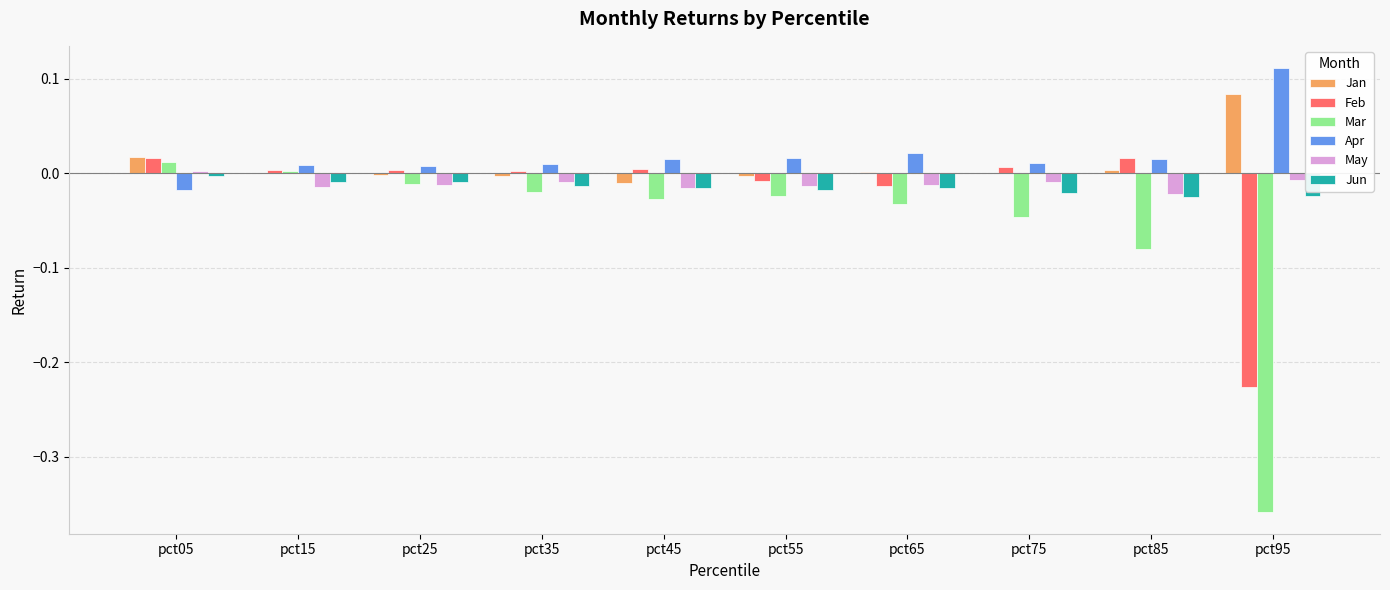

Which label corresponds to the largest value in the chart?

pct95